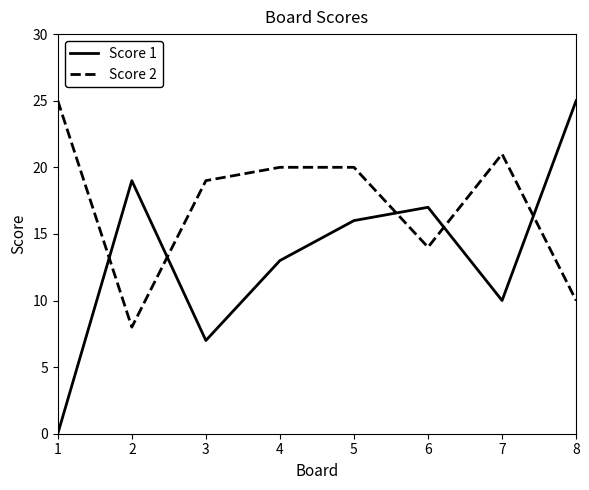

Rank the series at 6 from highest to lowest value.

Score 1, Score 2